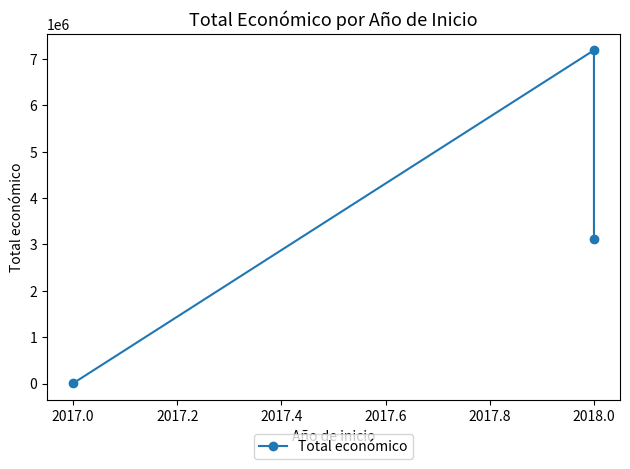

Reading left to right, extract all data points from this chart.

4550	7187653	3114698